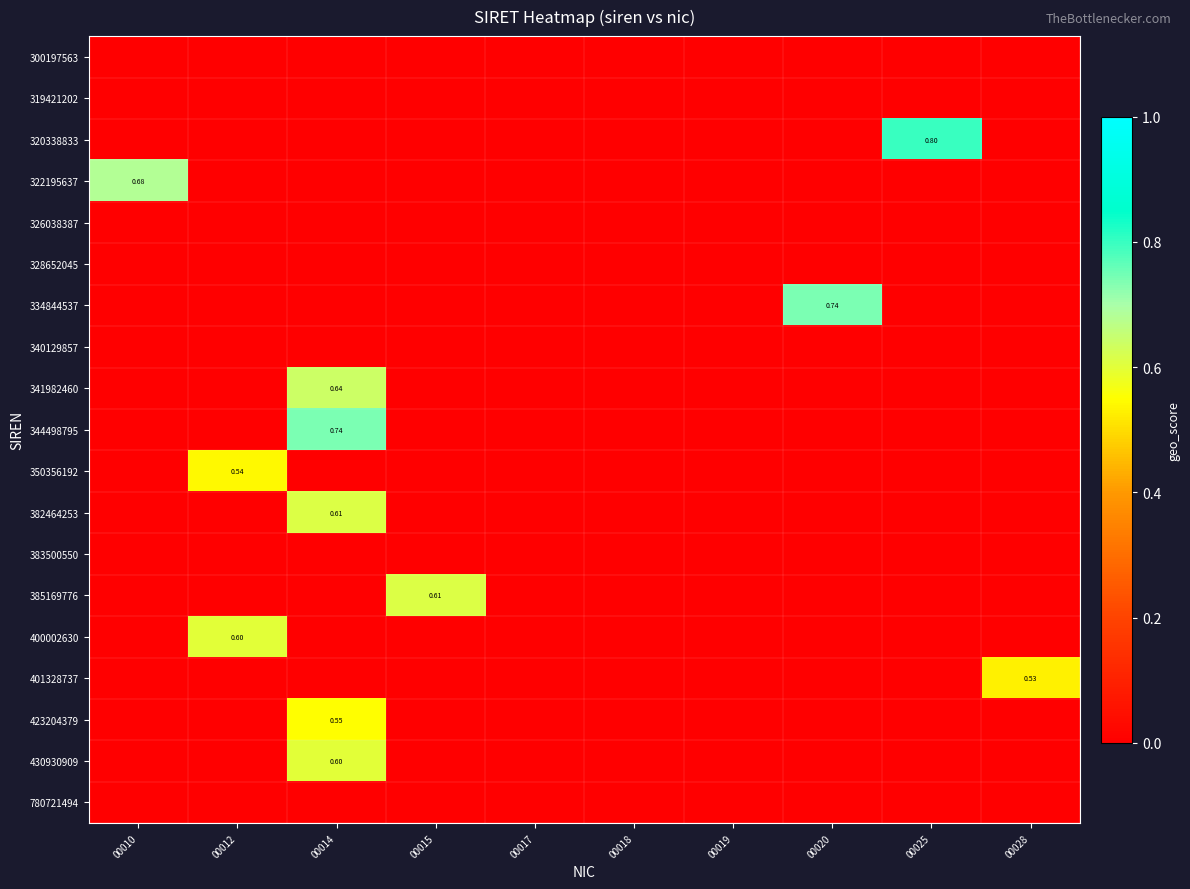

Between 00010 and 00017, which series saw the biggest shift?

322195637